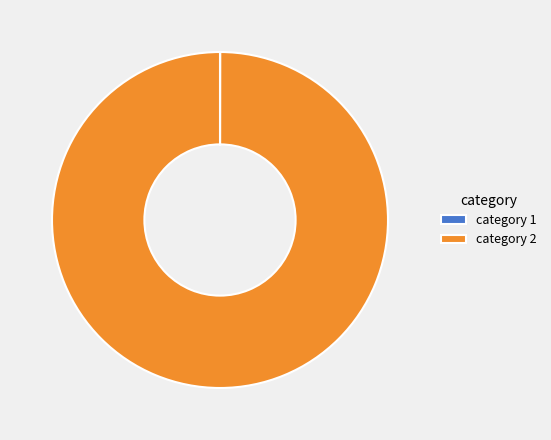

Which slice is the largest?

category 2